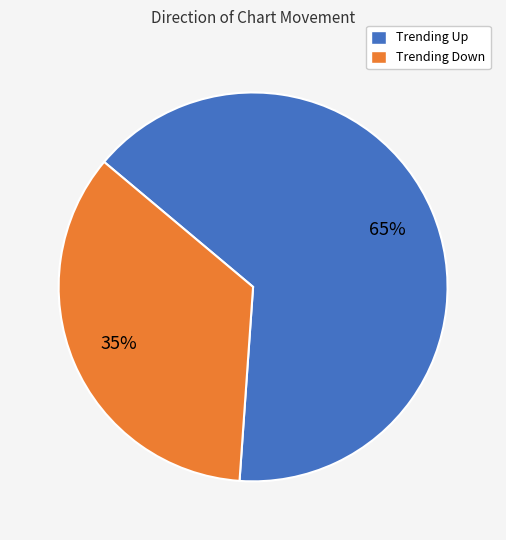

What is the majority slice?

Trending Up